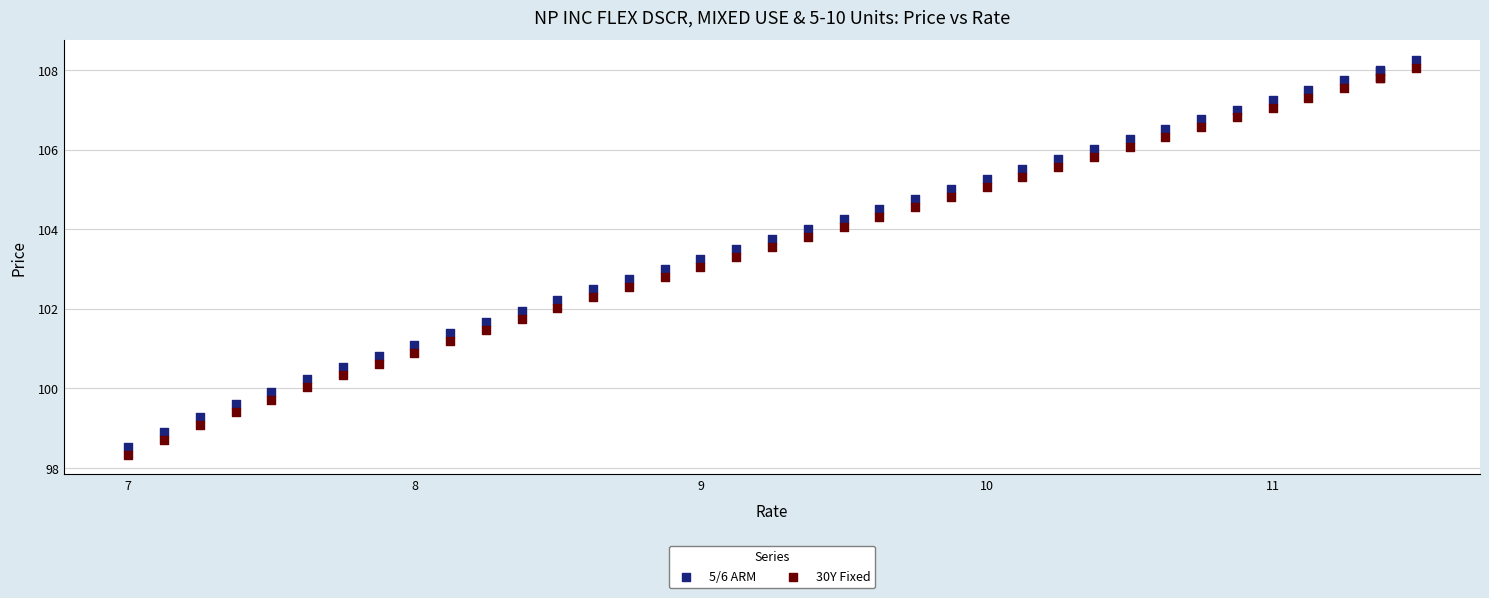

What is the X range (max minus min) for the scatter plot?

4.5